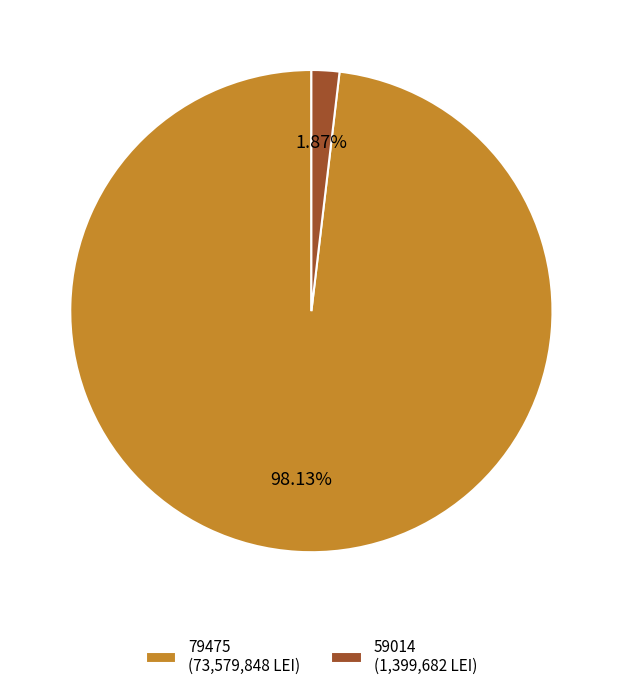

How many segments does this pie chart have?

2